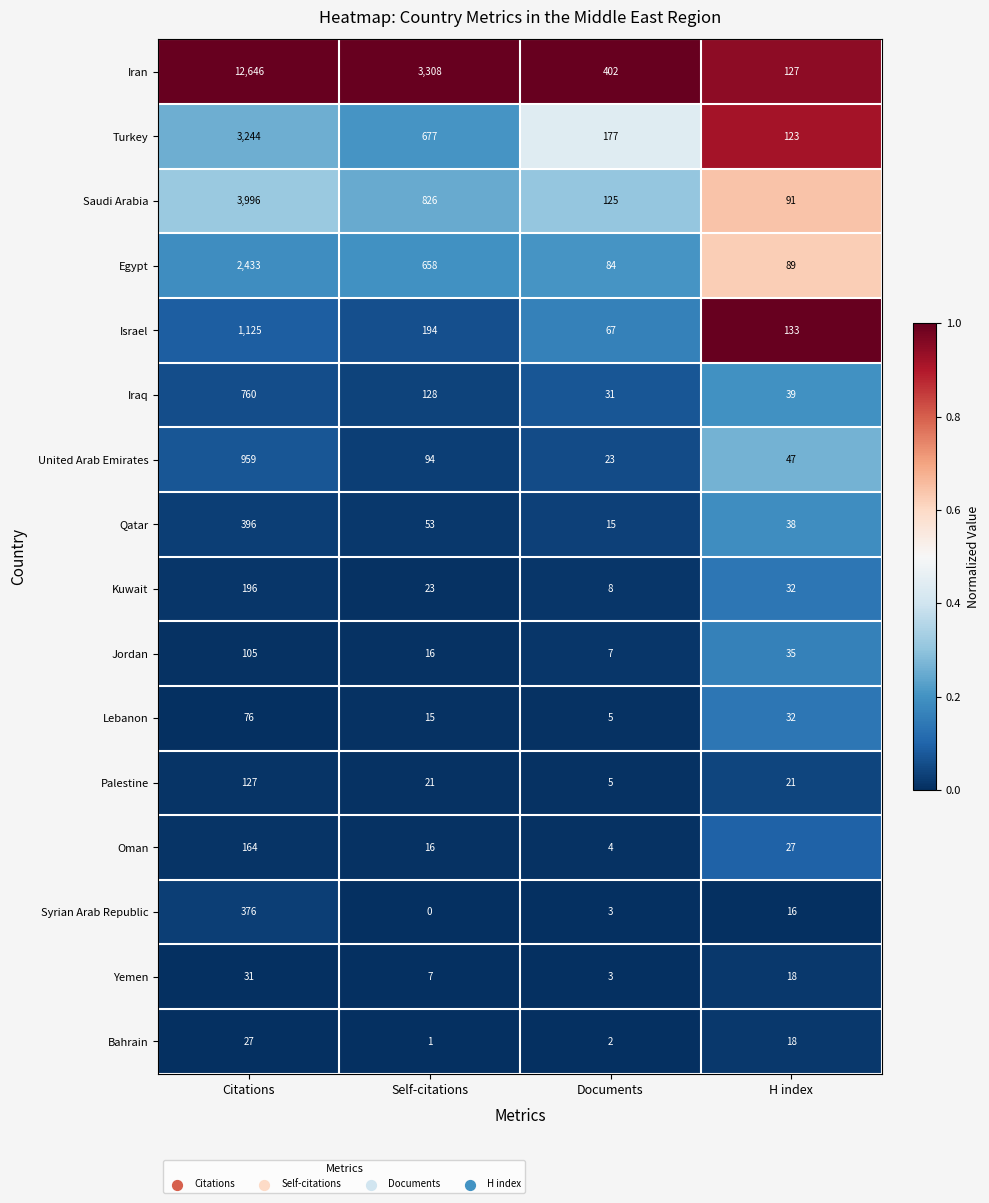

At which label does Palestine reach its peak?

Citations